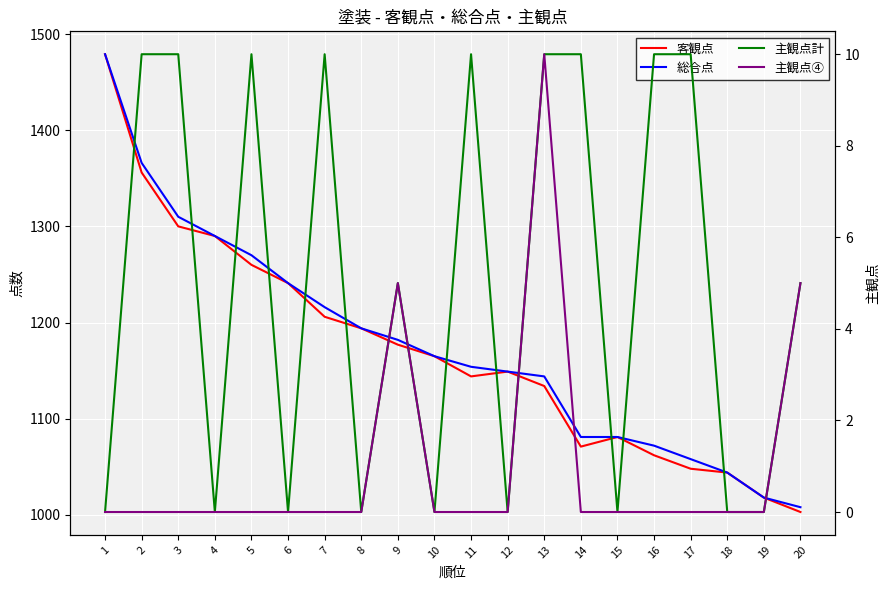

Which series has the largest range (max minus min)?

客観点